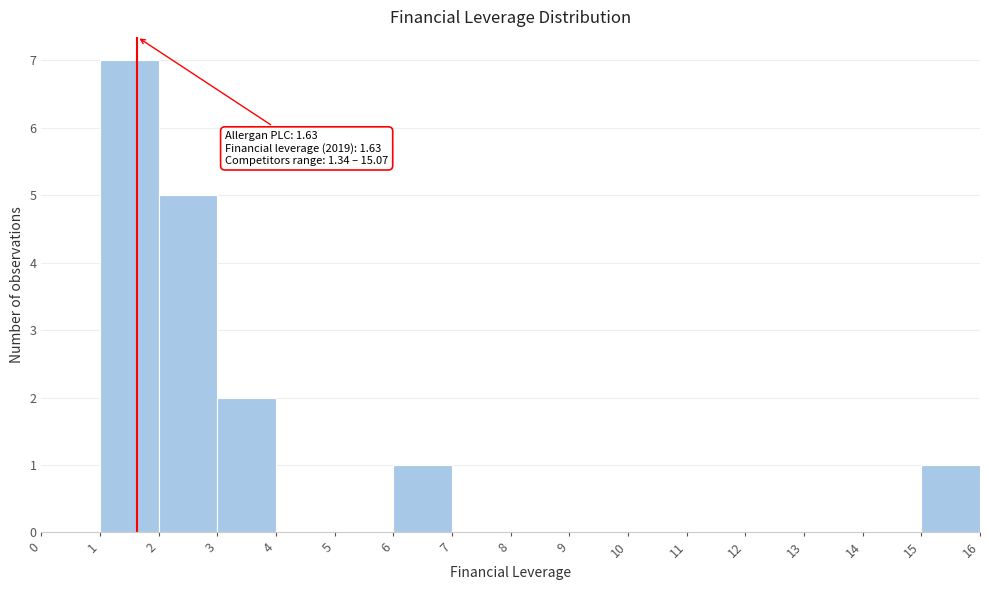

Over which range of the x-axis is the bar tallest?

1 to 2